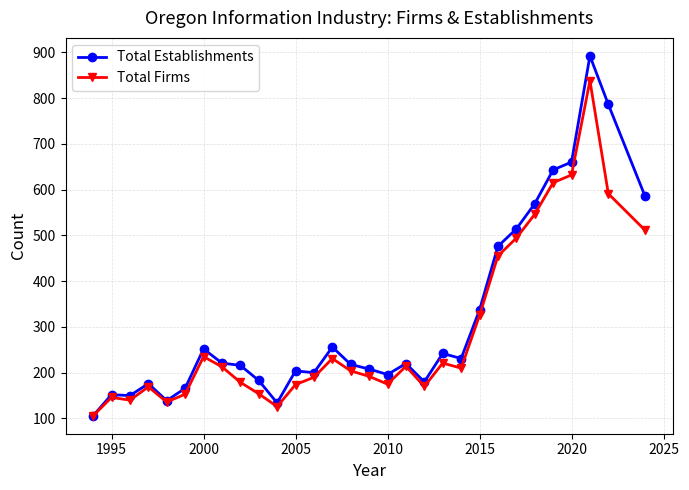

List the series in order of their peak value, highest first.

Total Establishments, Total Firms